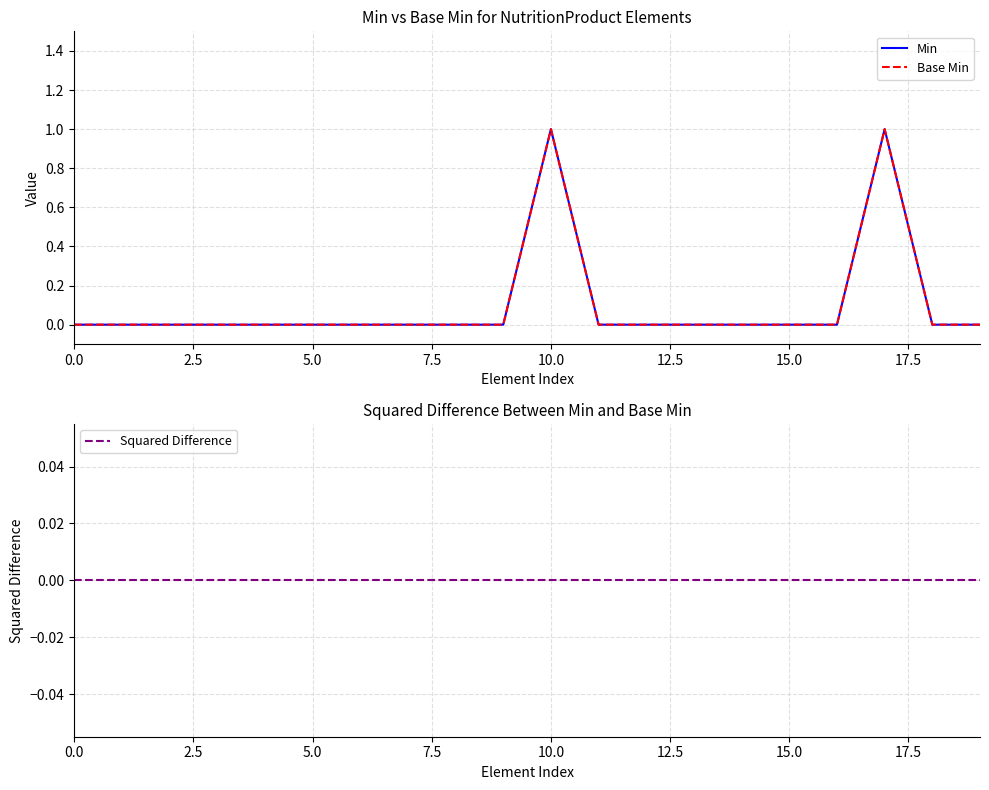

Between 10.0 and 9, which series saw the biggest shift?

Min